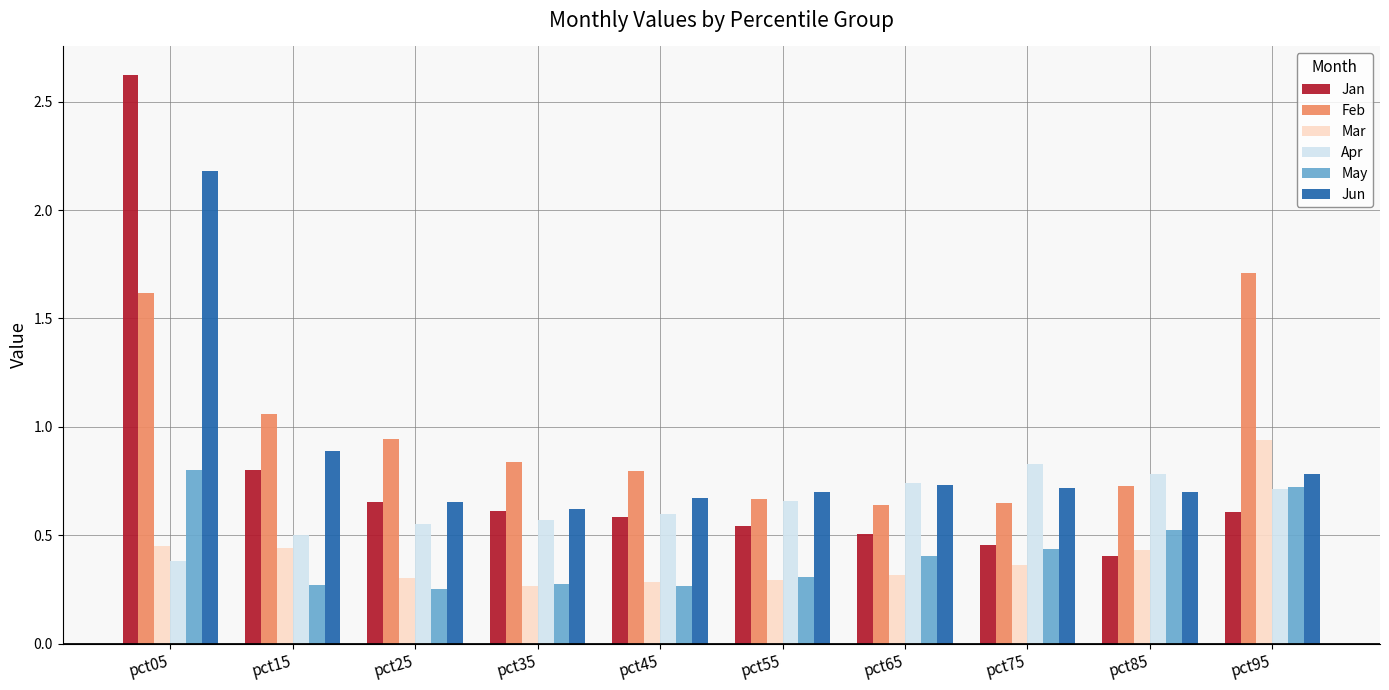

How many bars are there in total?

60